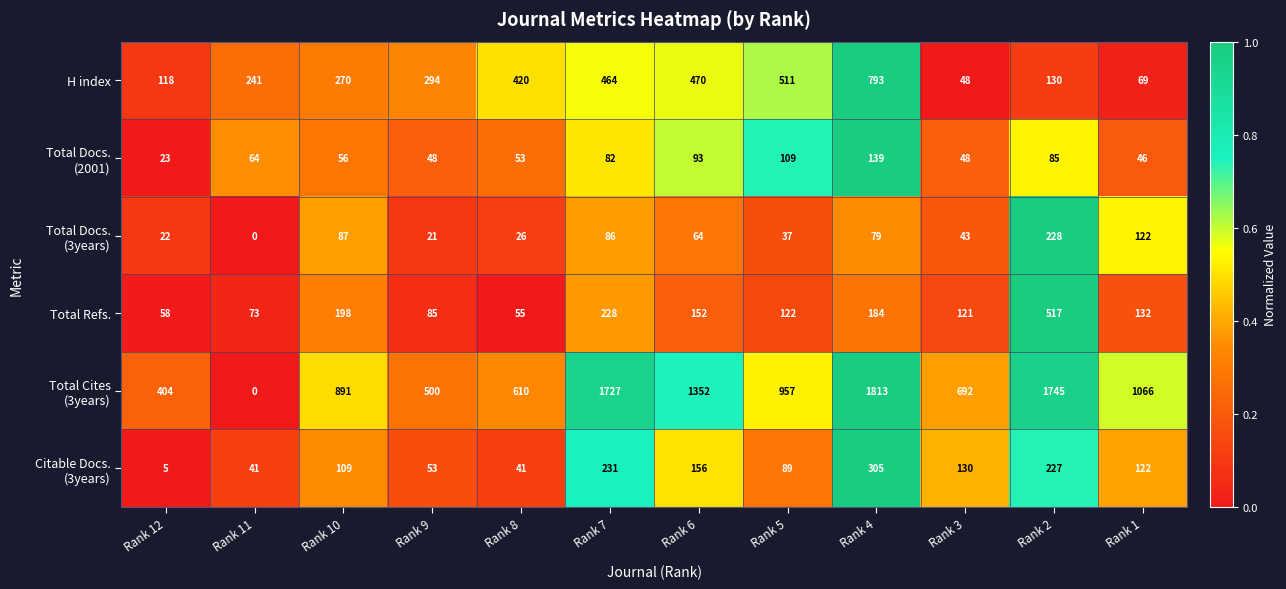

What is the difference between the highest and lowest values at Rank 1?

1020